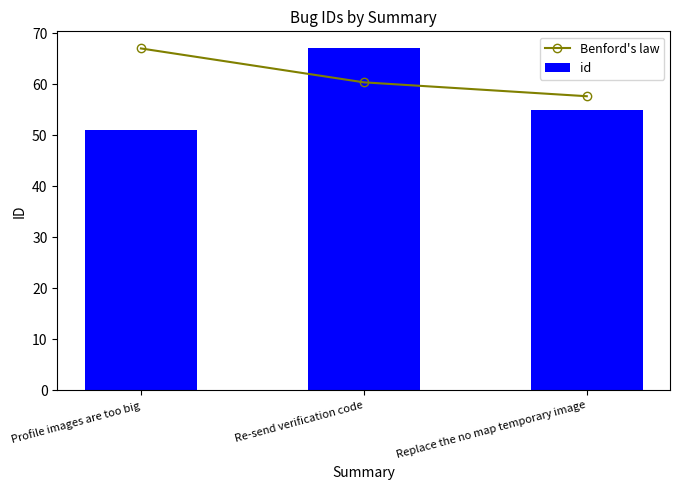

What is the difference between the maximum and minimum values in the Benford's law series?

9.4